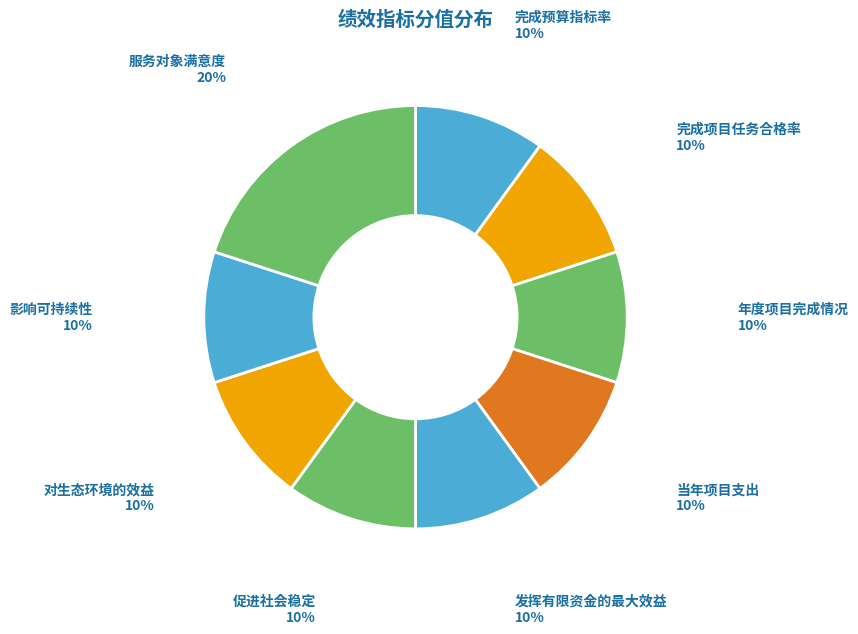

The 年度项目完成情况 slice represents 10% of the pie. True or false?

True